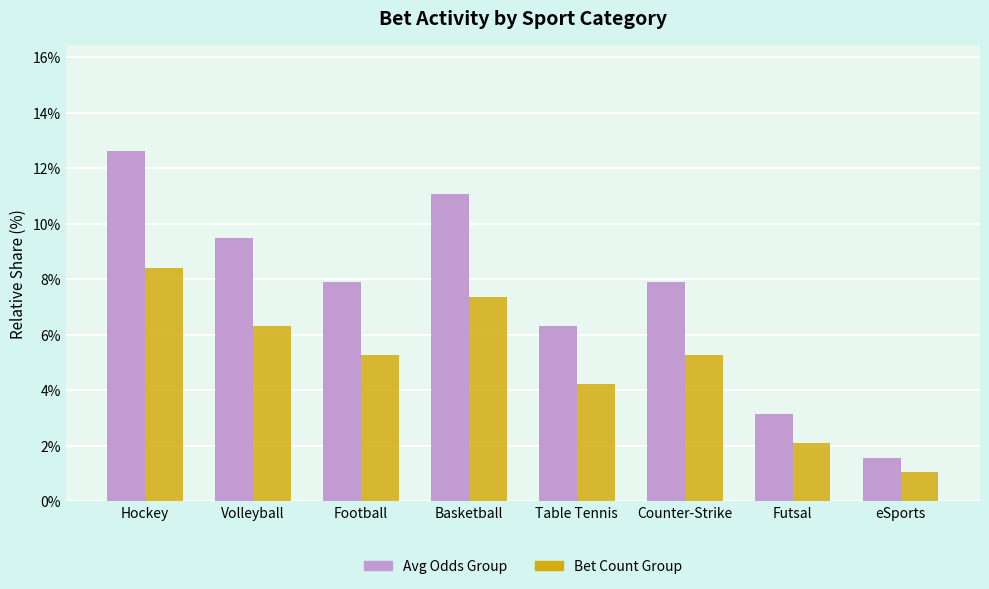

Does the chart contain stacked bars?

No